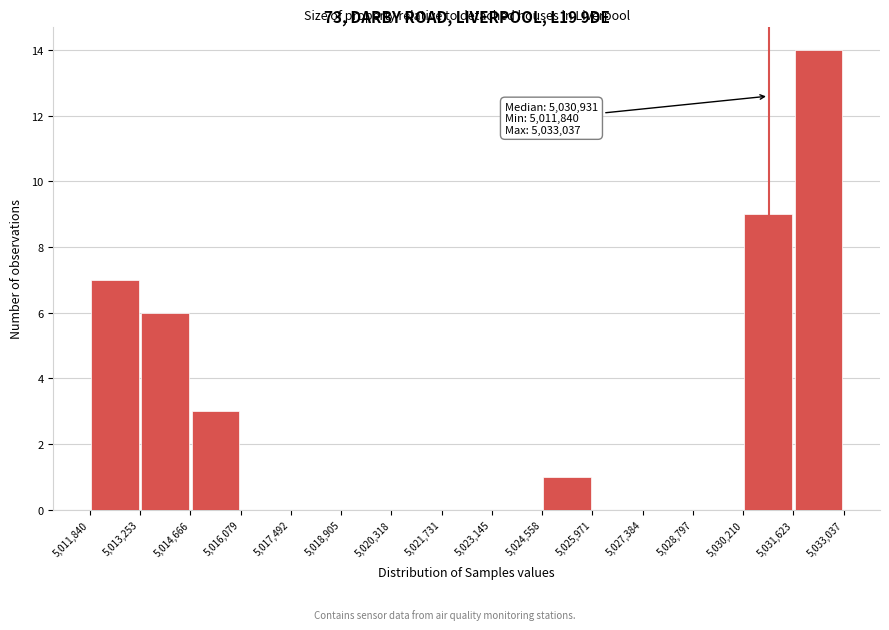

Which range on the x-axis has the tallest bar?

5,031,623 to 5,033,037